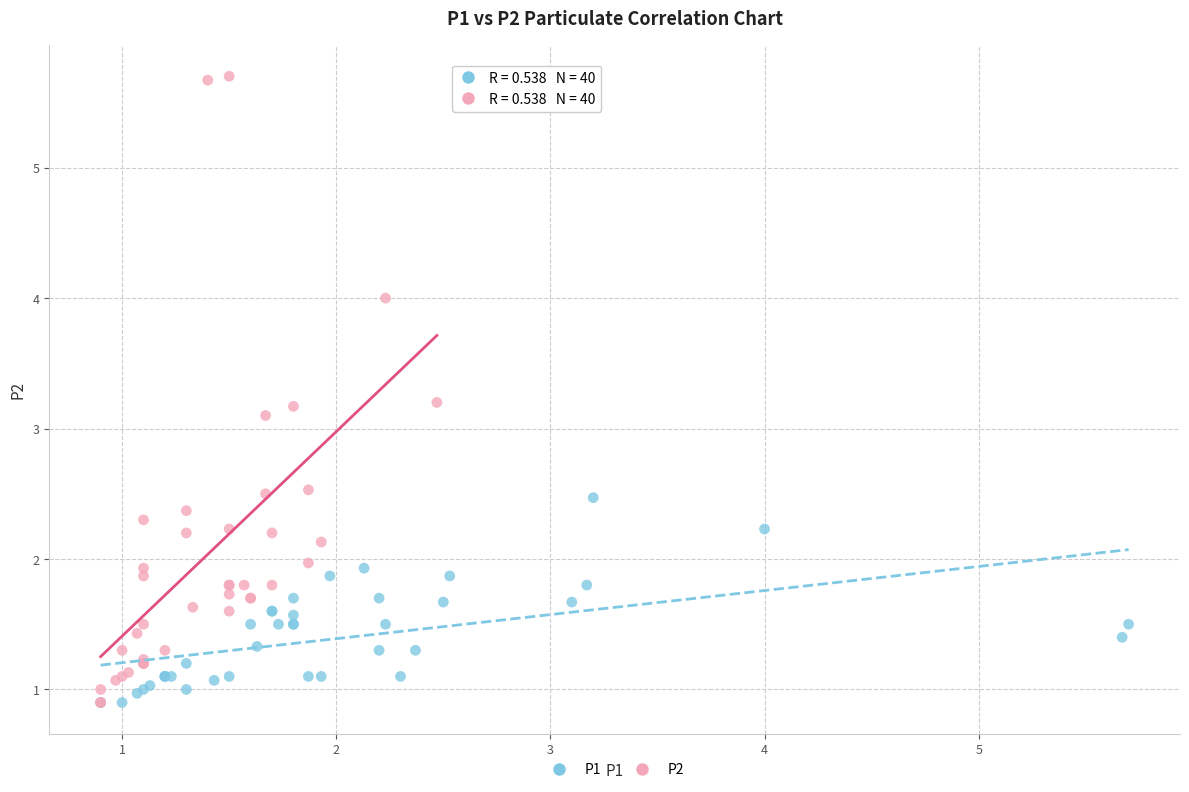

Which series reaches the maximum Y coordinate?

P2